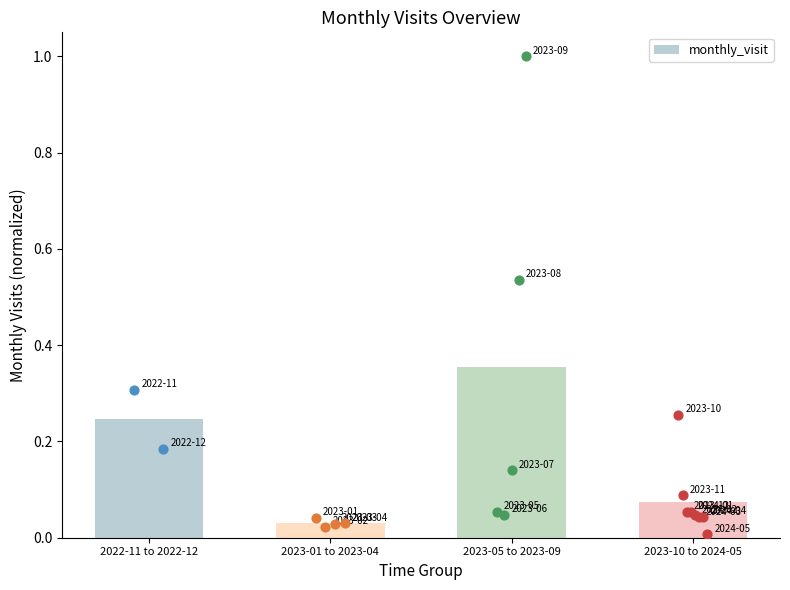

What is the change in value from 2023-01 to 2023-04 to 2023-05 to 2023-09?

+0.3